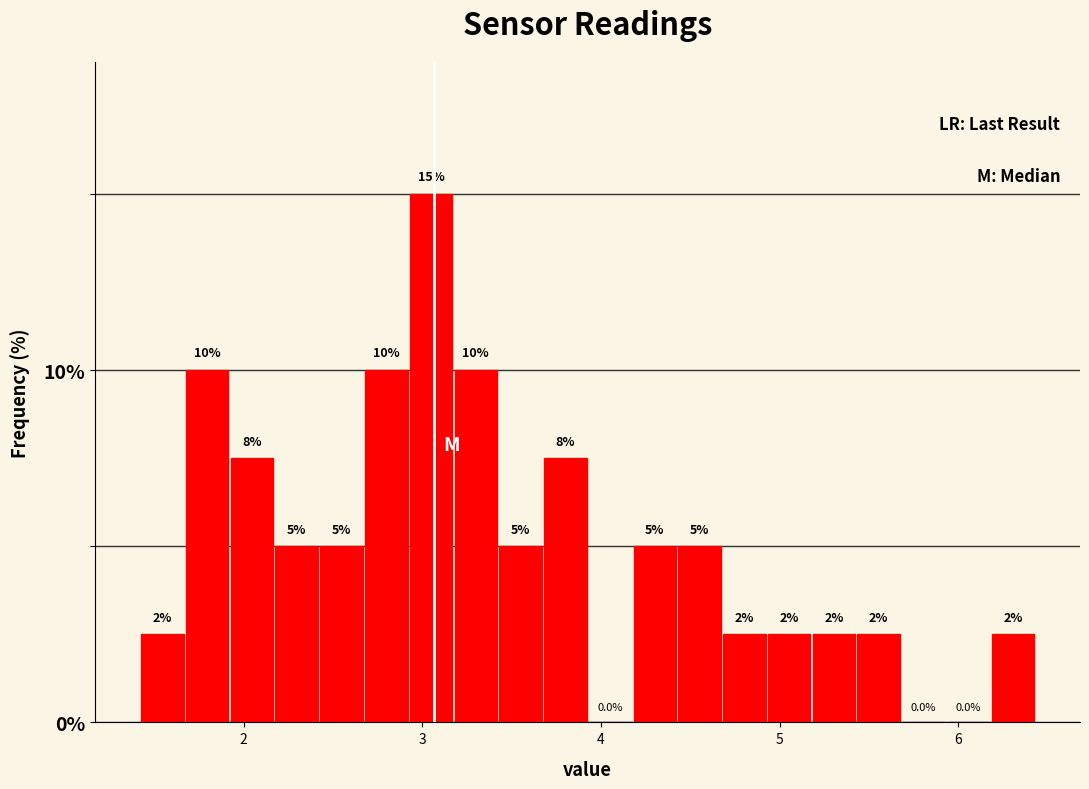

Read against the x-axis, roughly where is the centre of the tallest bar?

3.0